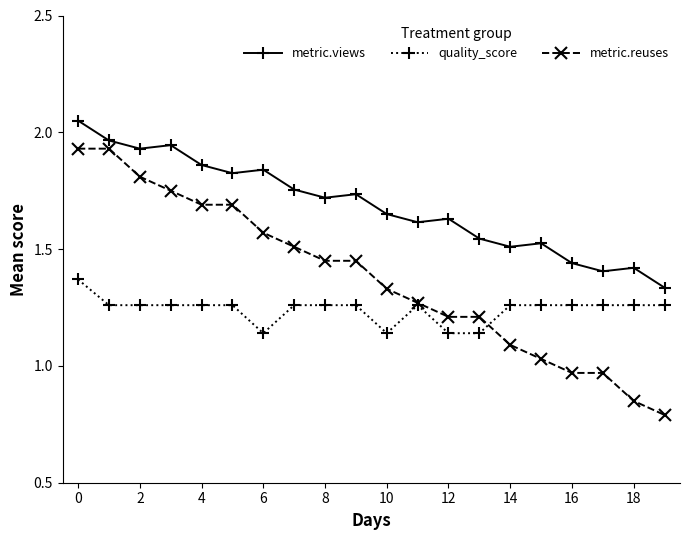

What is the sum of all quality_score values?

24.8